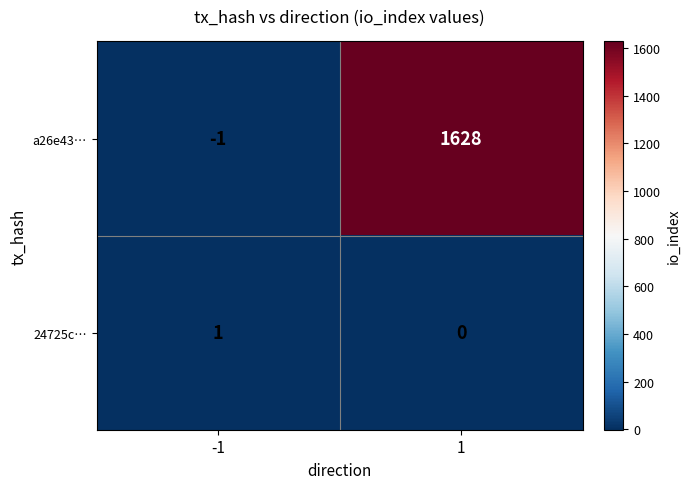

How many values in a26e43… are below zero?

1